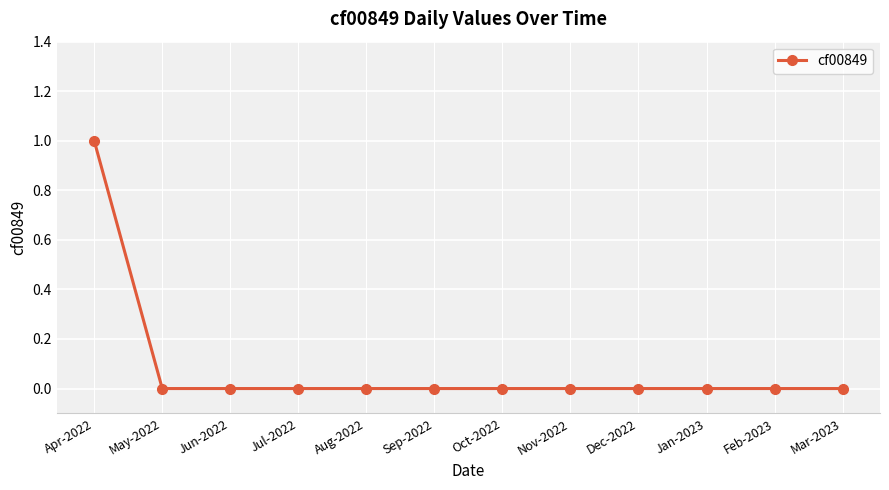

Which category has the highest value across all series?

Apr-2022